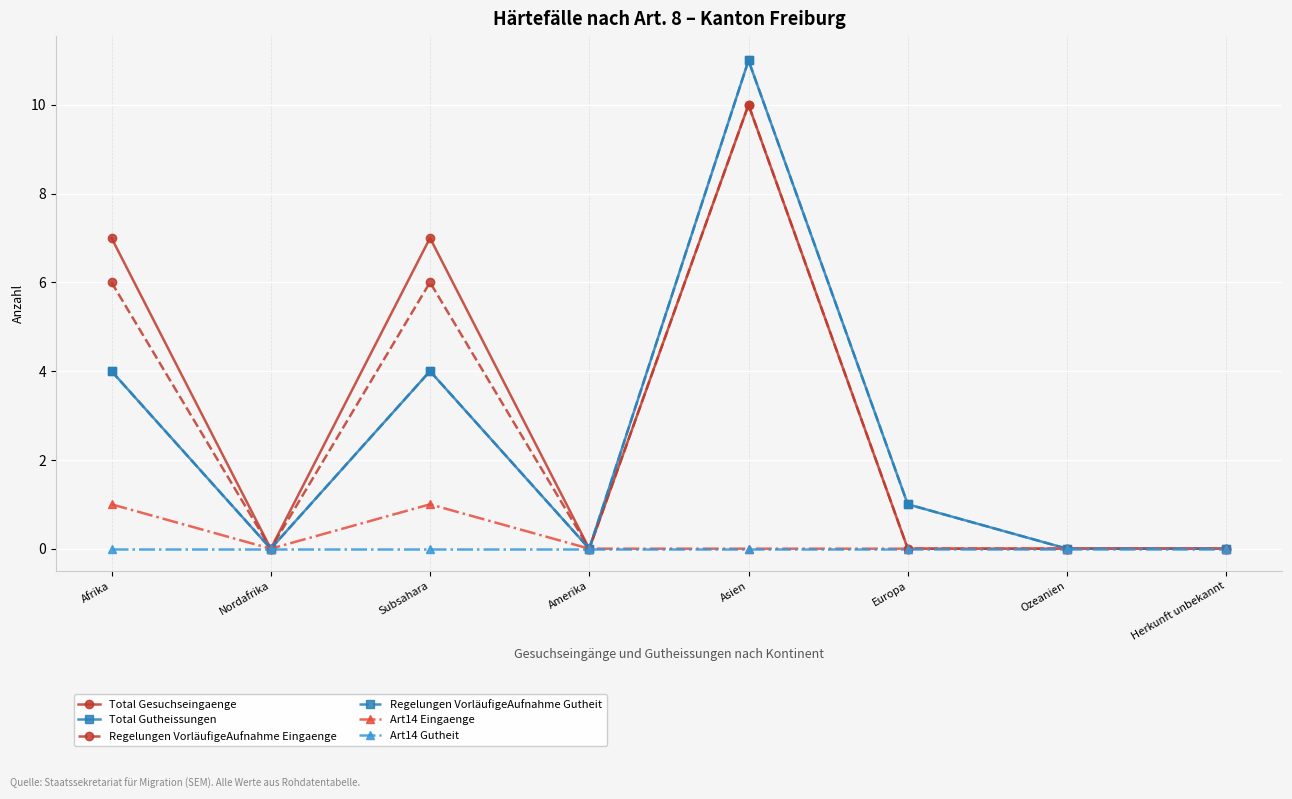

What is the label of the 5th point from the left?

Asien